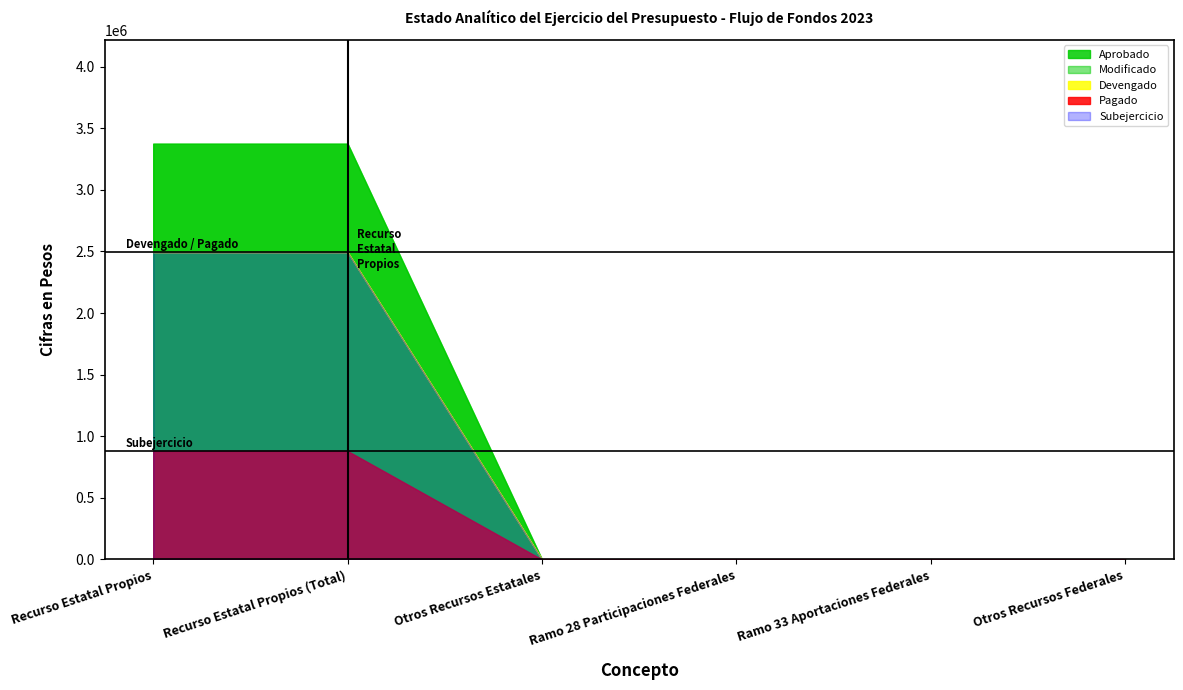

True or false: Subejercicio has more than 2 points higher than both neighbors.

False